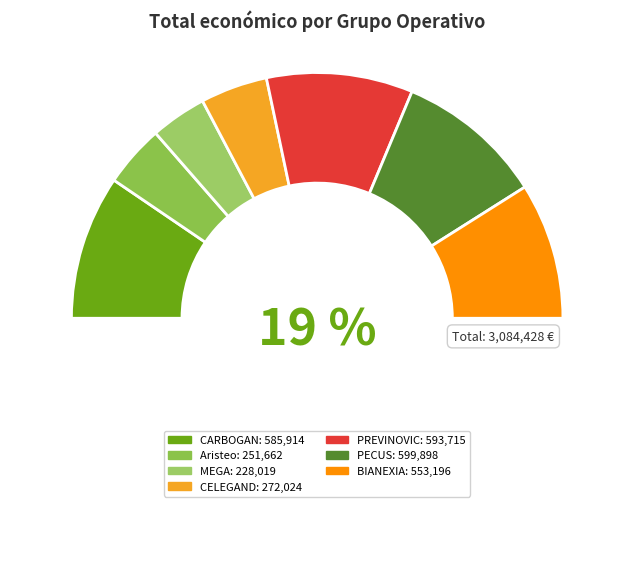

Does CARBOGAN represent more than half of the total?

No